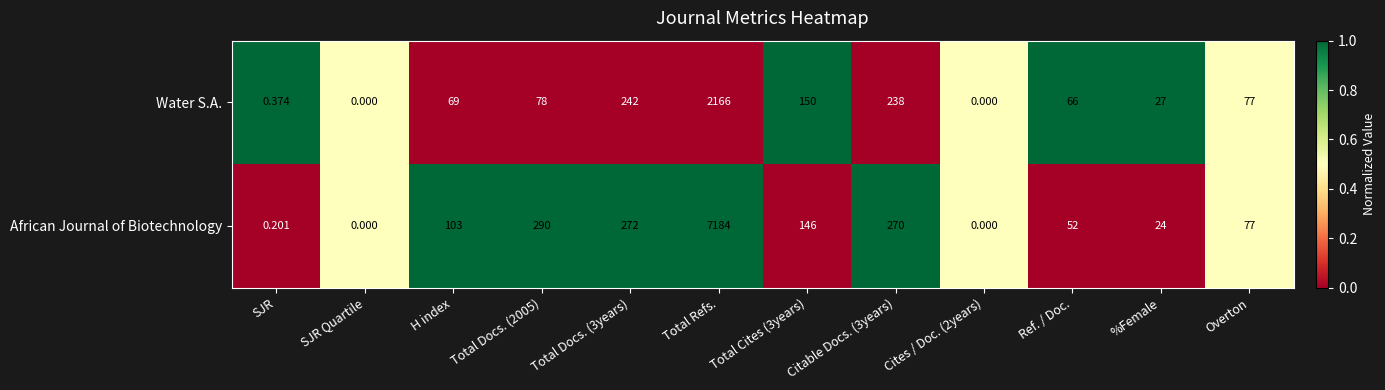

How many series are shown in this chart?

2